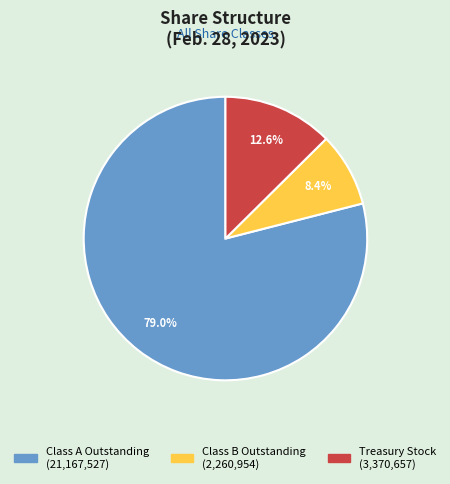

What percentage is the Treasury Stock slice, to the nearest percent?

13%